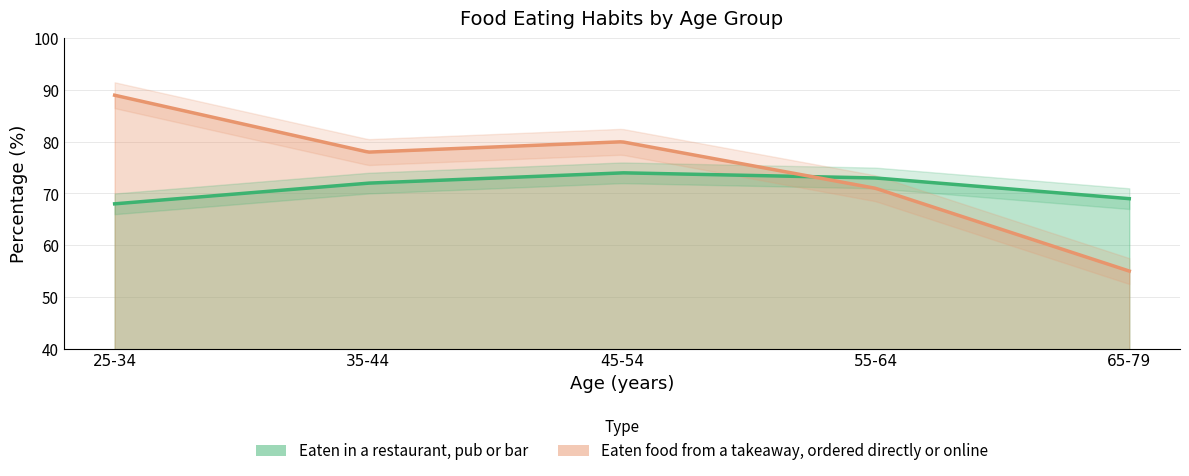

How many distinct data groups are displayed?

2